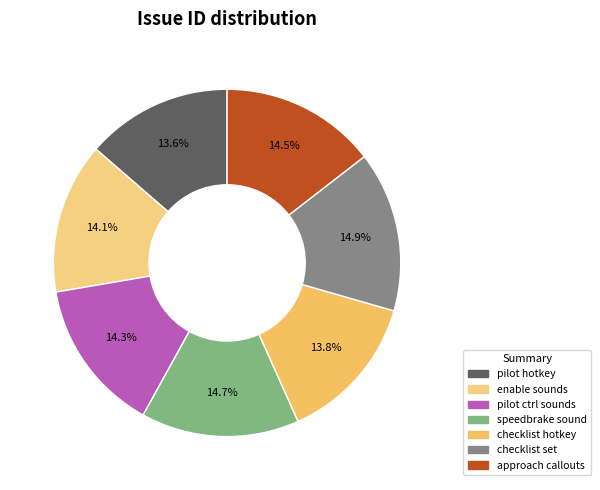

Count the number of slices in the pie.

7